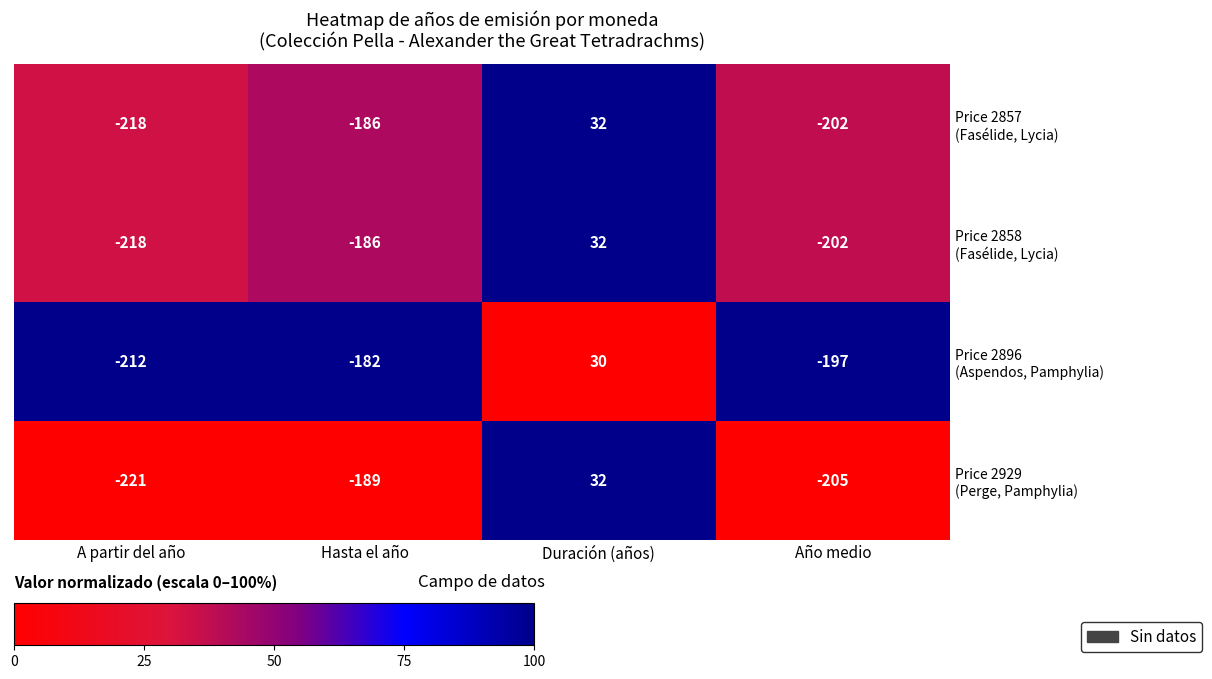

What is the spread (max minus min) of values at Hasta el año?

7